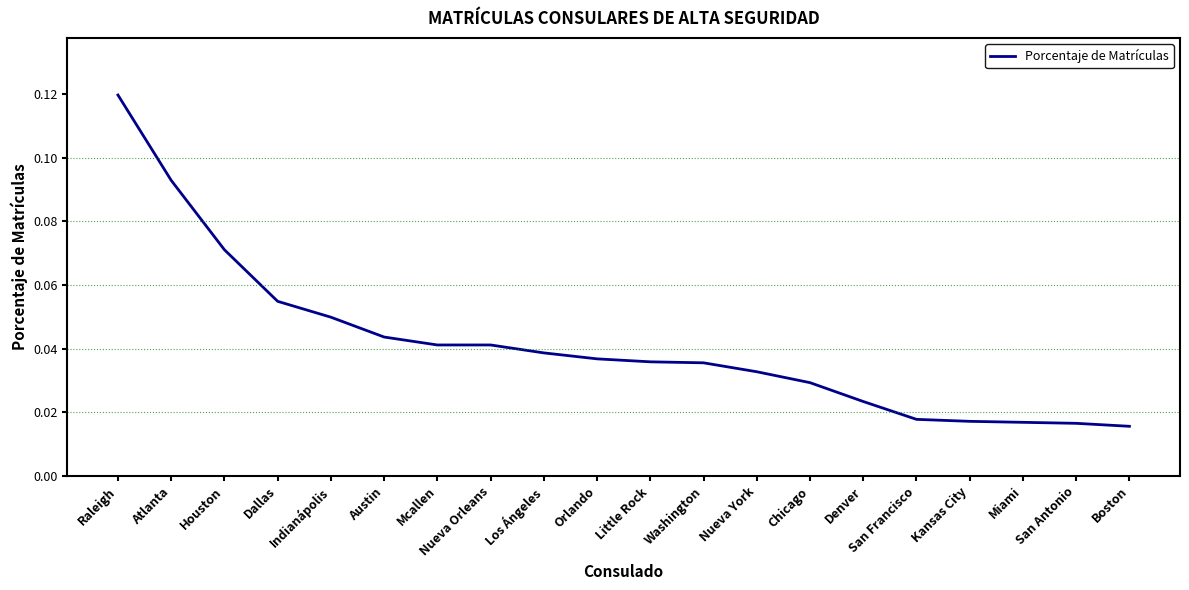

The chart shows a value of 0.0 at Atlanta. True or false?

False